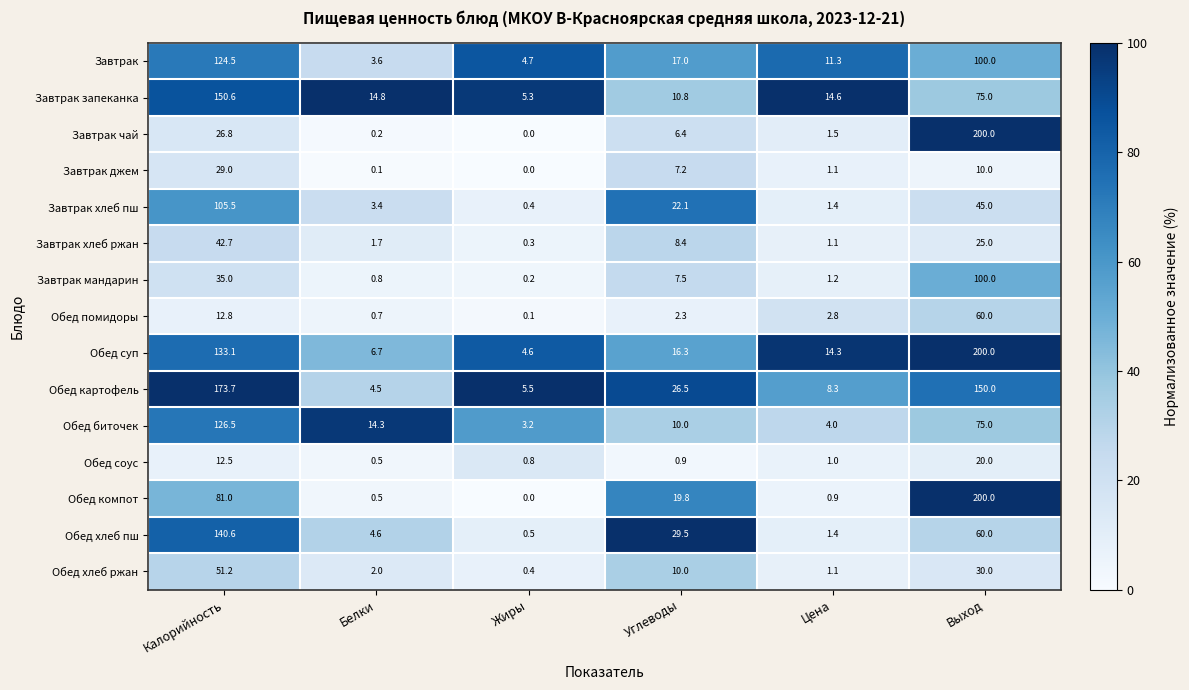

At which category is the sum across all series the highest?

Выход